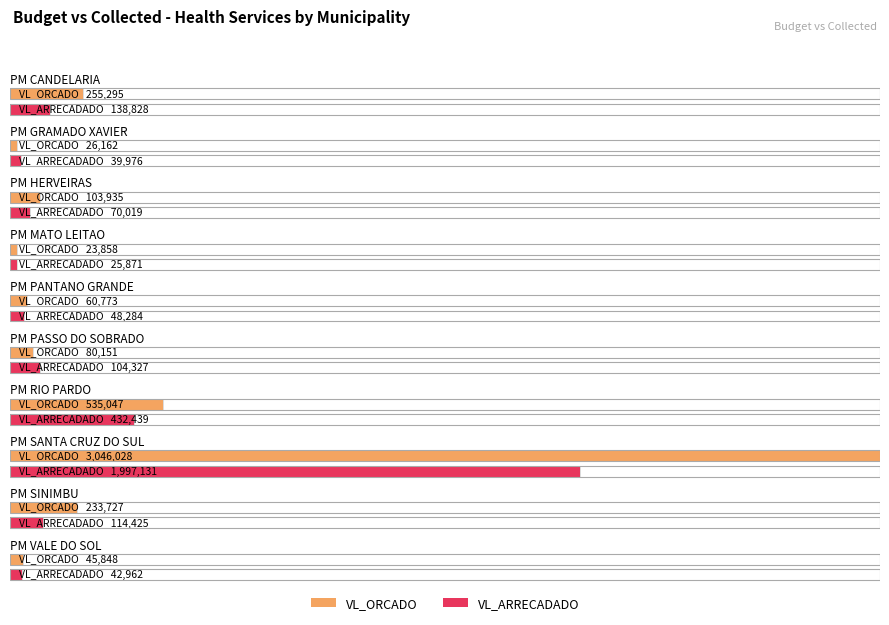

What is the sum of all VL_ORCADO values?

4410824.3